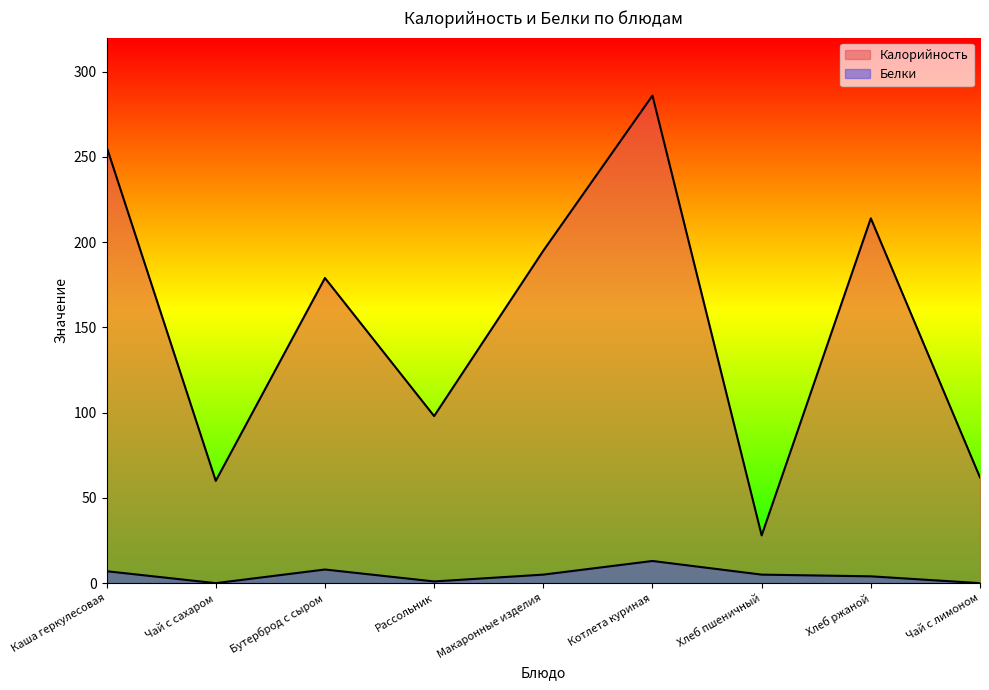

What are all the series names shown in the legend?

Калорийность, Белки